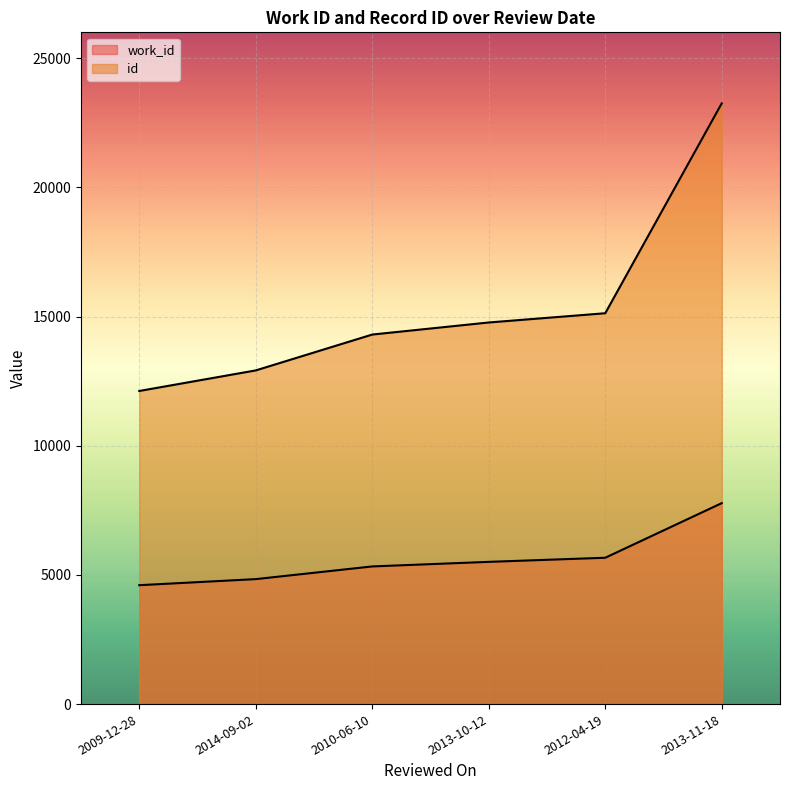

At how many categories does at least one series exceed 13475?

4